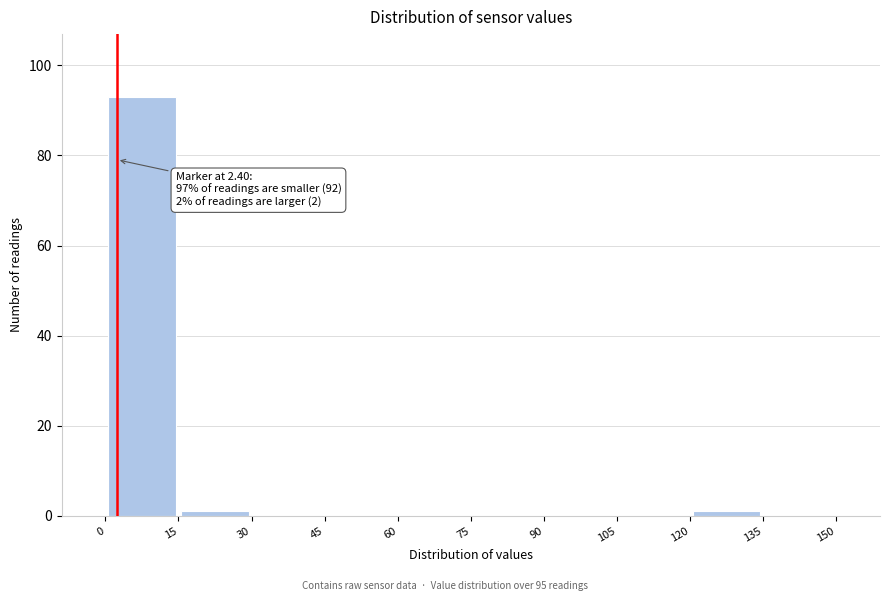

Which range on the x-axis has the tallest bar?

0 to 15